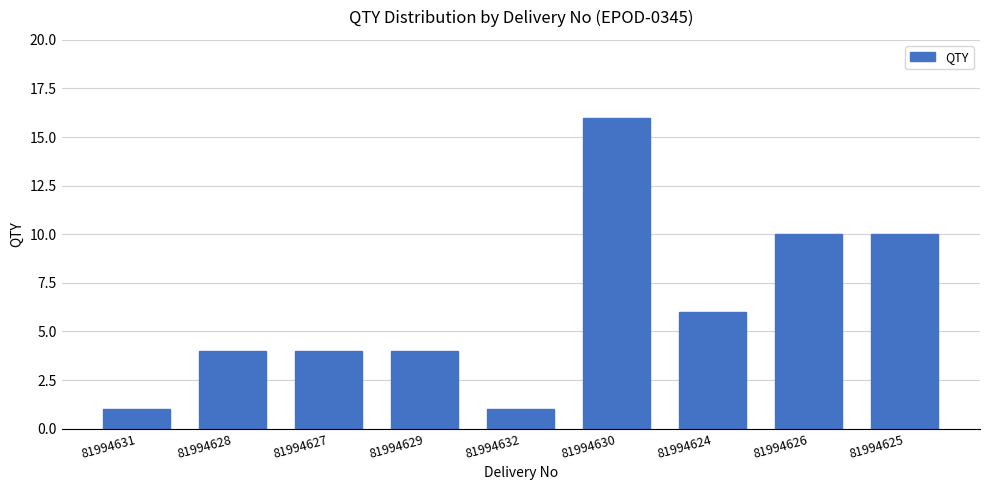

Count the values in the range 4 to 10.

6